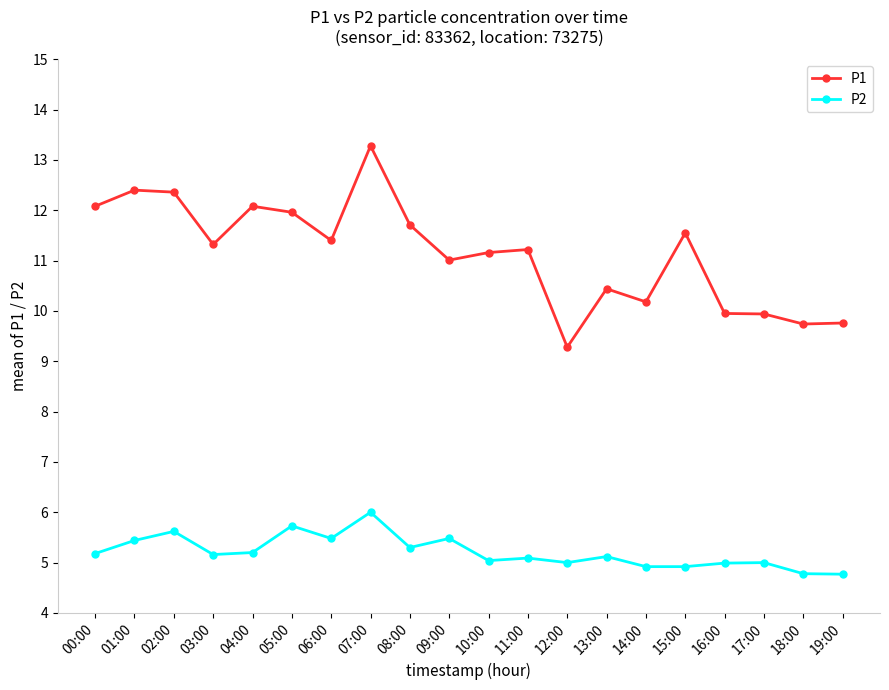

What is the value of the P2 point at the 12th from the left?

5.1